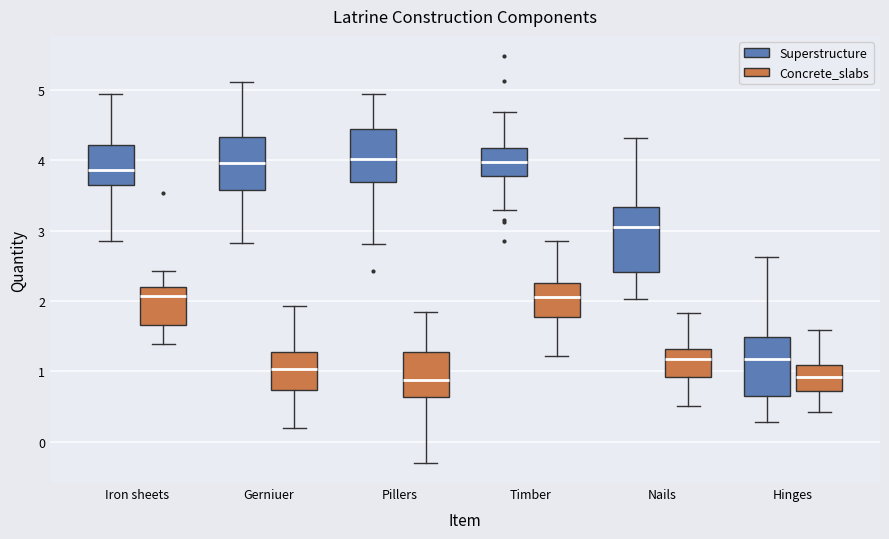

Where does the median line of the box for Gerniuer (Concrete_slabs) sit on the y-axis? The values are not printed on the chart, so give them approximately, as read against the axis.

1.0